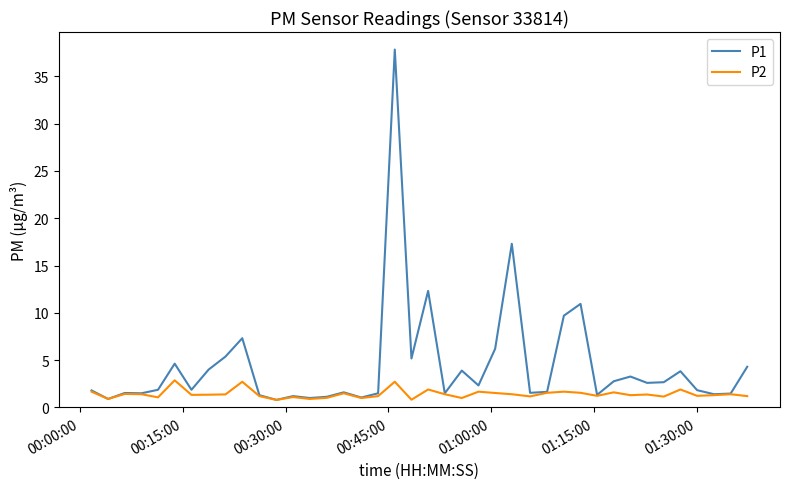

Which series has the largest range (max minus min)?

P1